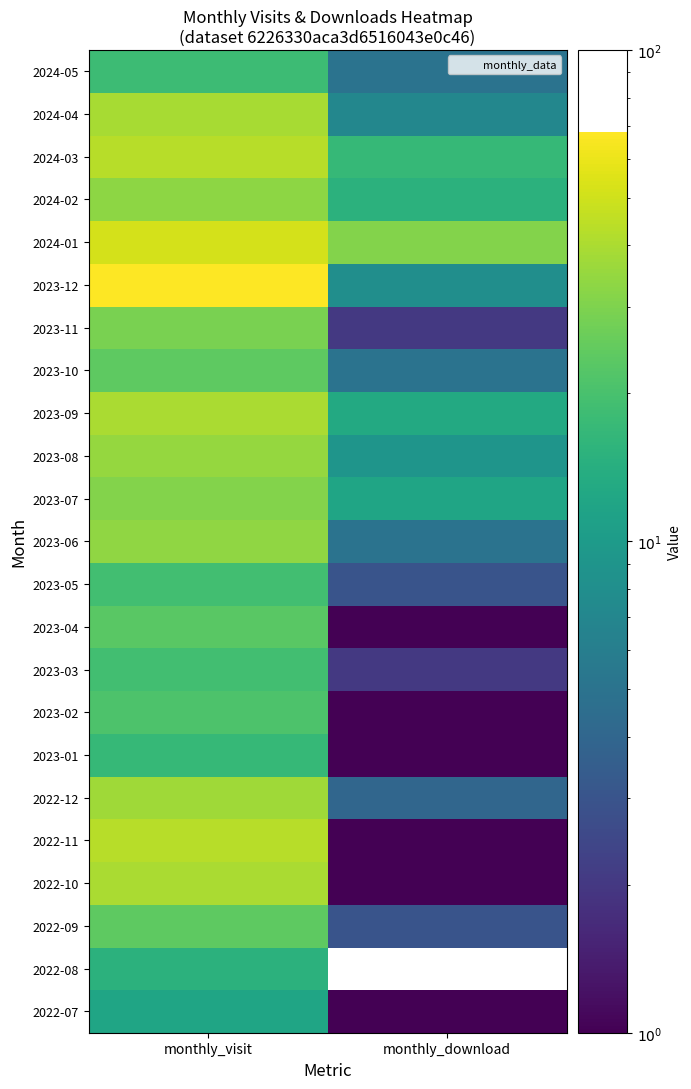

True or false: 2023-07 has a value of 31.0 at monthly_visit.

True